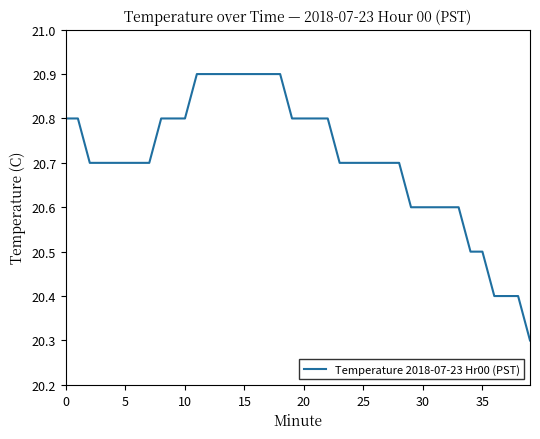

What is the minimum value shown in the chart?

20.3